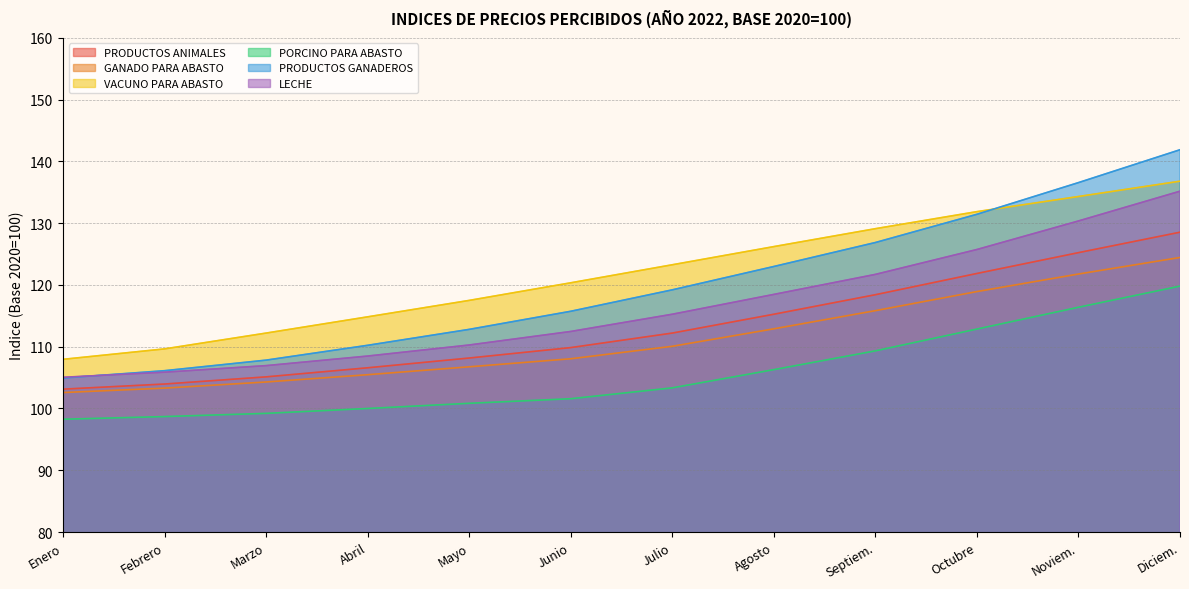

What is the difference between the second highest and minimum values in the GANADO PARA ABASTO series?

19.2